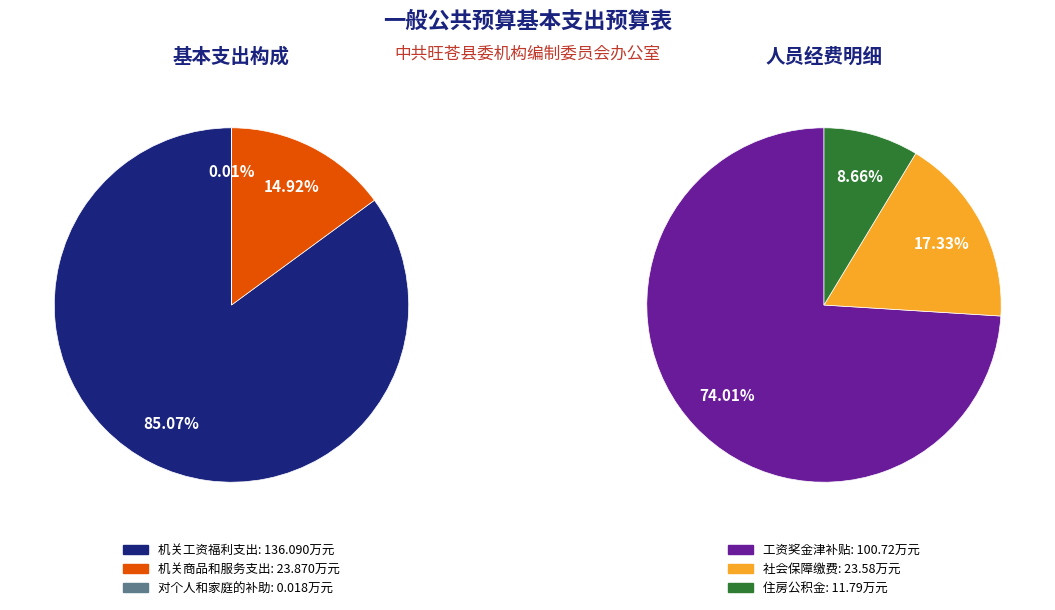

Between 机关工资福利支出 and 机关商品和服务支出, which is larger?

机关工资福利支出